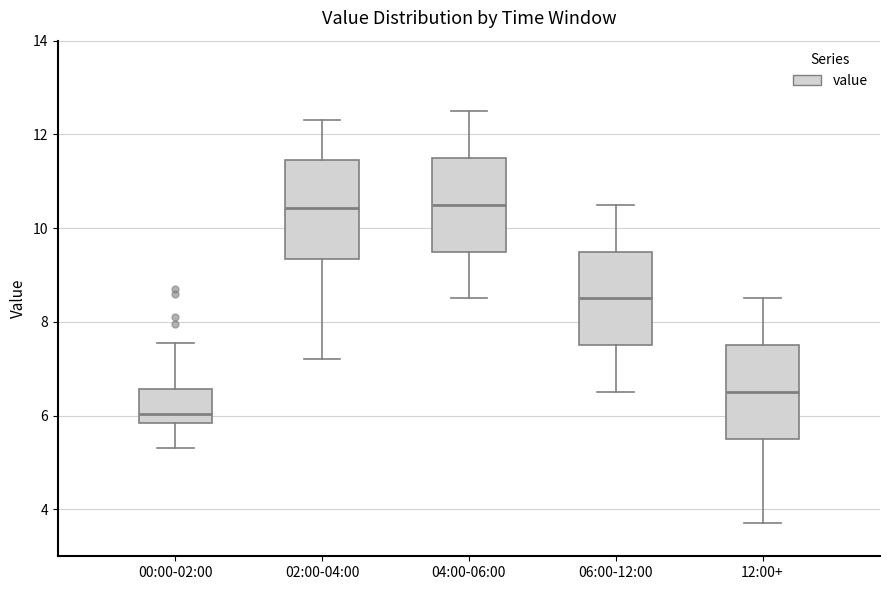

Reading left to right, transcribe this box plot: for each box, give where its median line is, the range the box spans, and where its two whiskers end, as read against the y-axis. The values are not printed on the chart, so give them approximately, as read against the axis.

00:00-02:00: median 6.0, box 5.8 to 6.6, whiskers 5.4 to 7.6
02:00-04:00: median 10.4, box 9.4 to 11.4, whiskers 7.2 to 12.4
04:00-06:00: median 10.6, box 9.6 to 11.6, whiskers 8.6 to 12.6
06:00-12:00: median 8.6, box 7.6 to 9.6, whiskers 6.6 to 10.6
12:00+: median 6.6, box 5.6 to 7.6, whiskers 3.8 to 8.6